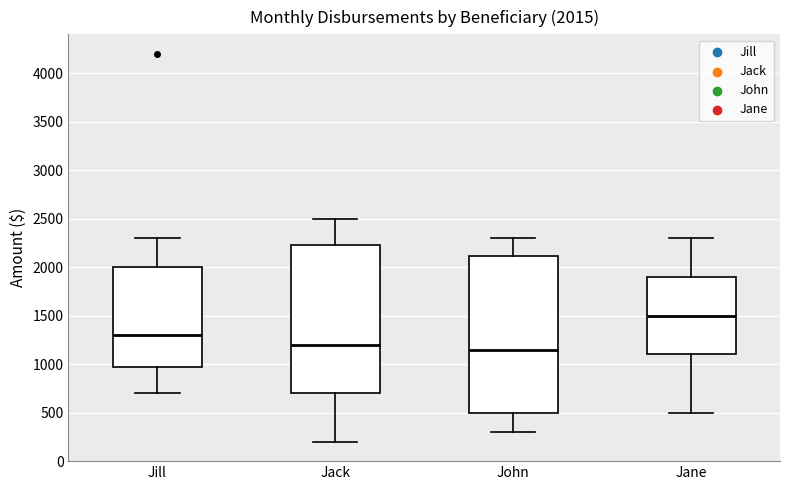

Which box has the lowest median line?

John